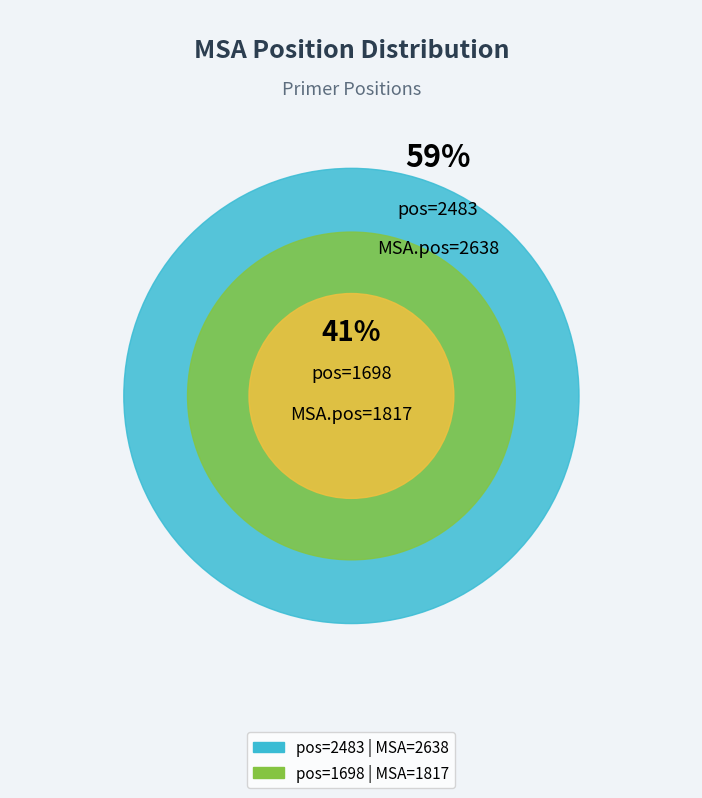

To the nearest percent, what is the difference between the largest and smallest slice percentages?

18%